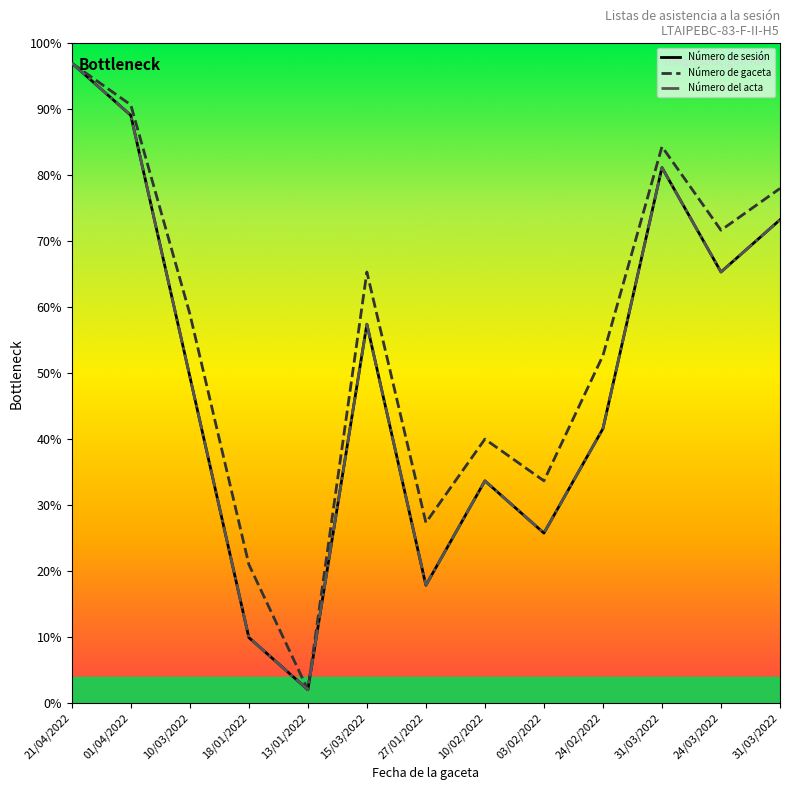

Does the chart have visible grid lines?

No